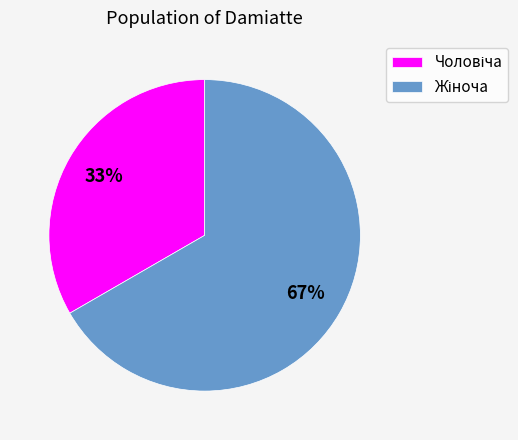

Is there any slice that represents more than half of the pie?

Yes